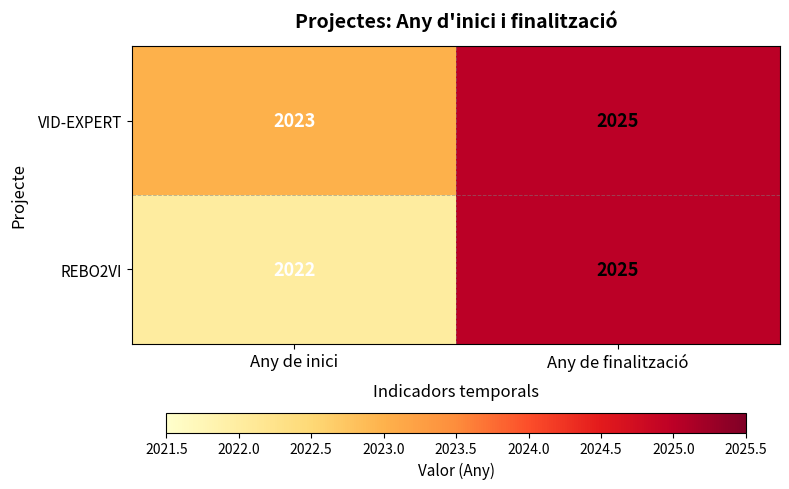

What is the difference between the maximum and minimum values in the REBO2VI series?

3